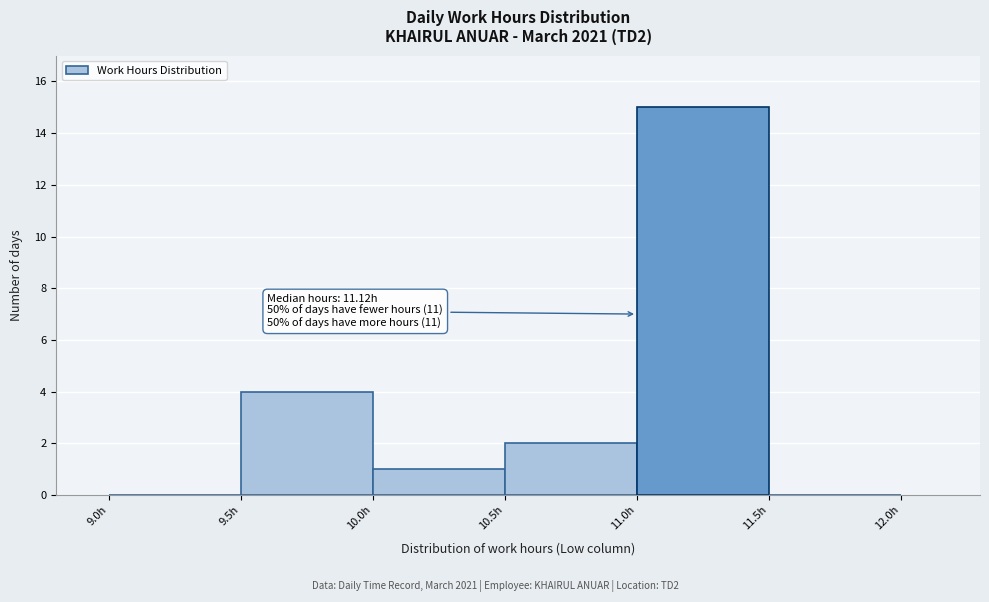

Over which range of the x-axis is the bar tallest?

11.0 to 11.5